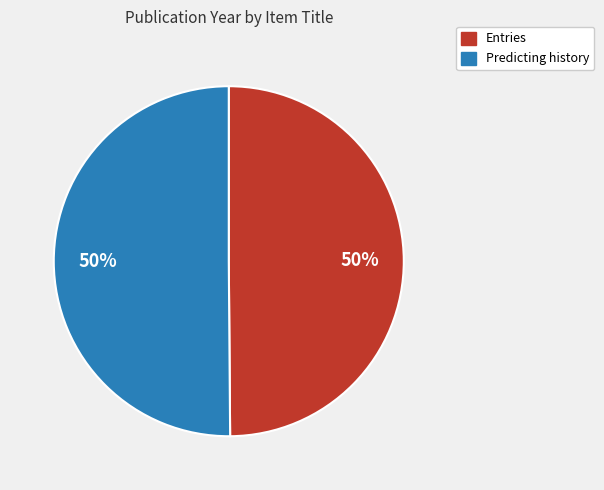

Count the number of slices in the pie.

2